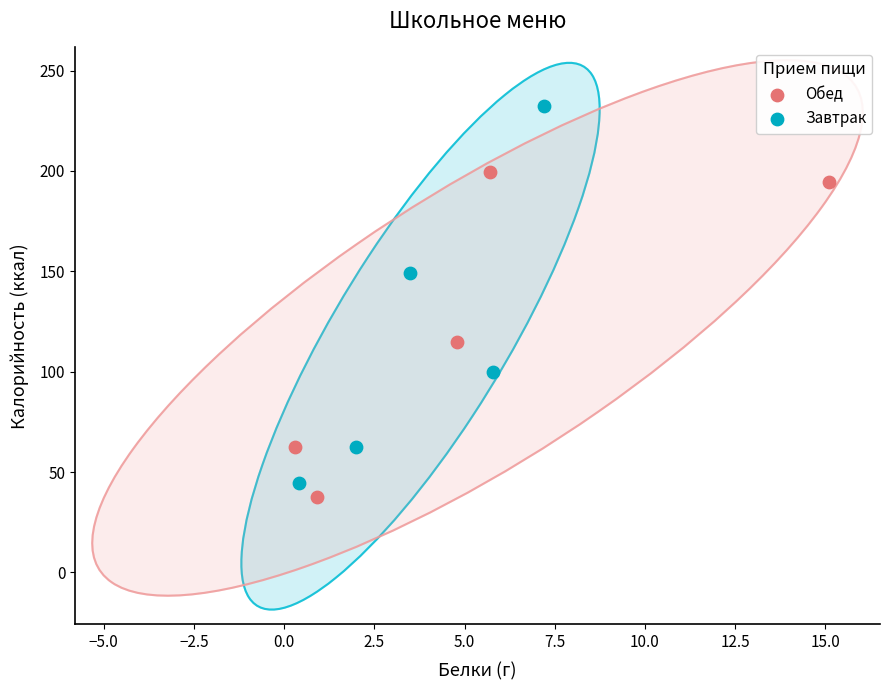

What are all the series names shown in the legend?

Обед, Завтрак